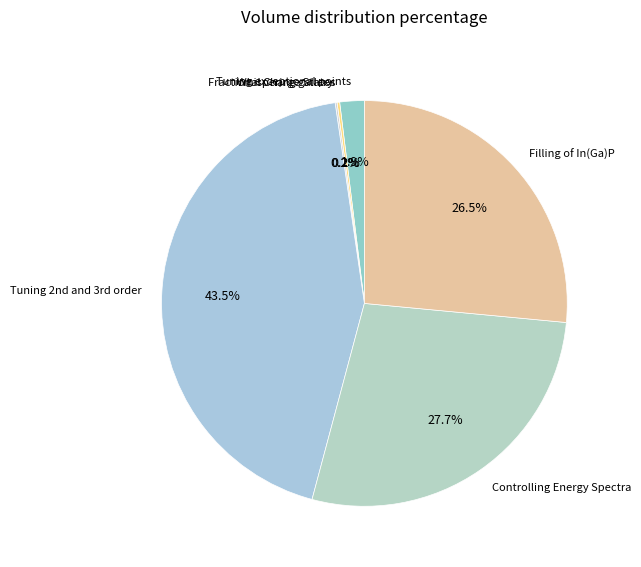

What is the largest slice in the pie chart?

Tuning 2nd and 3rd order